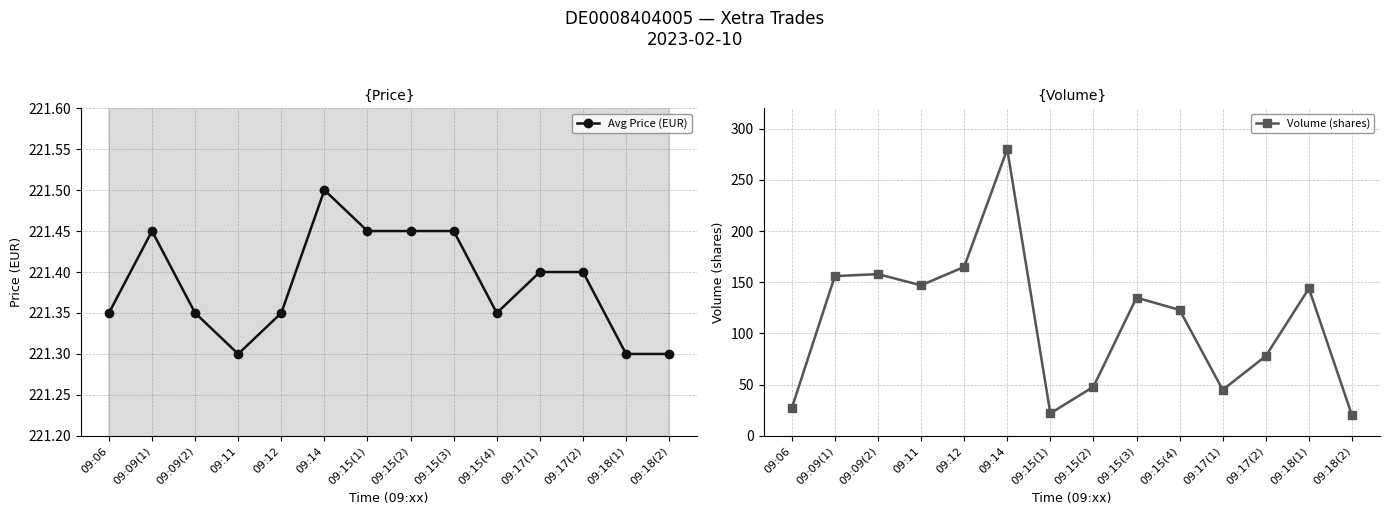

What is the label of the 4th point from the right?

09:17(1)